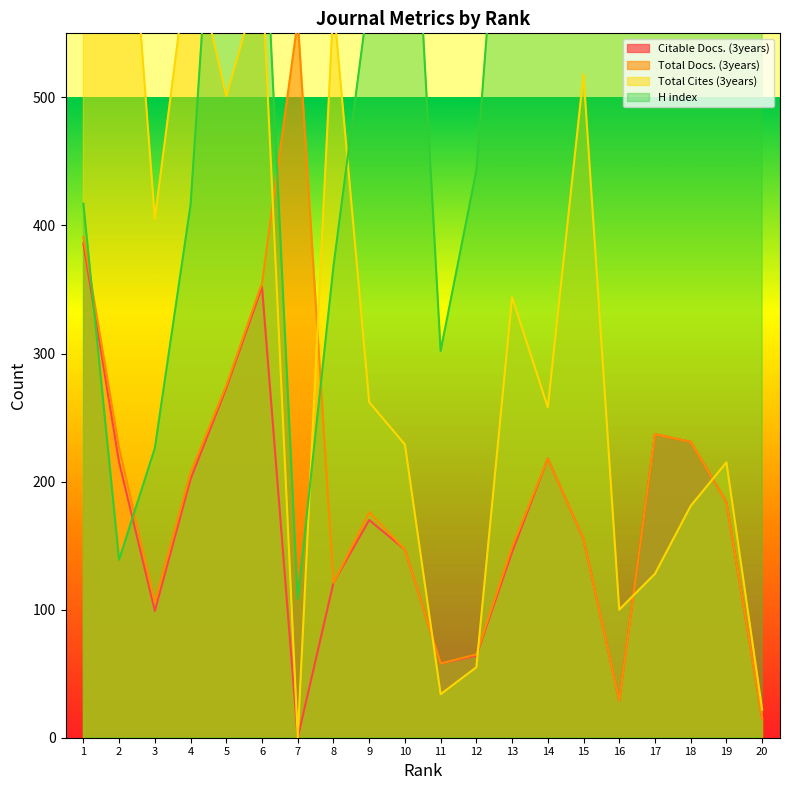

The value of H index at 11 is 98. True or false?

False